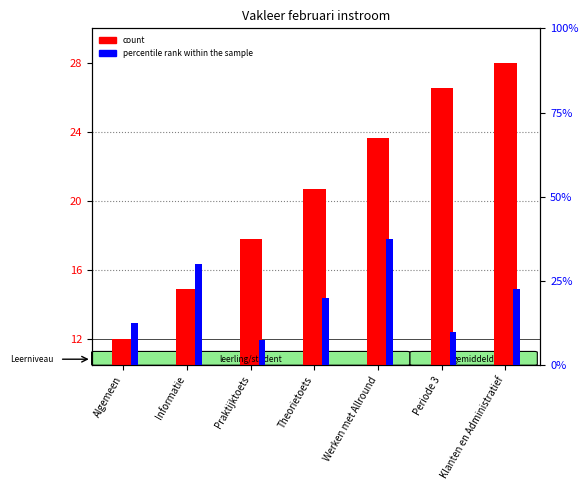

Is it true that count equals 16.5 at Periode 3?

False